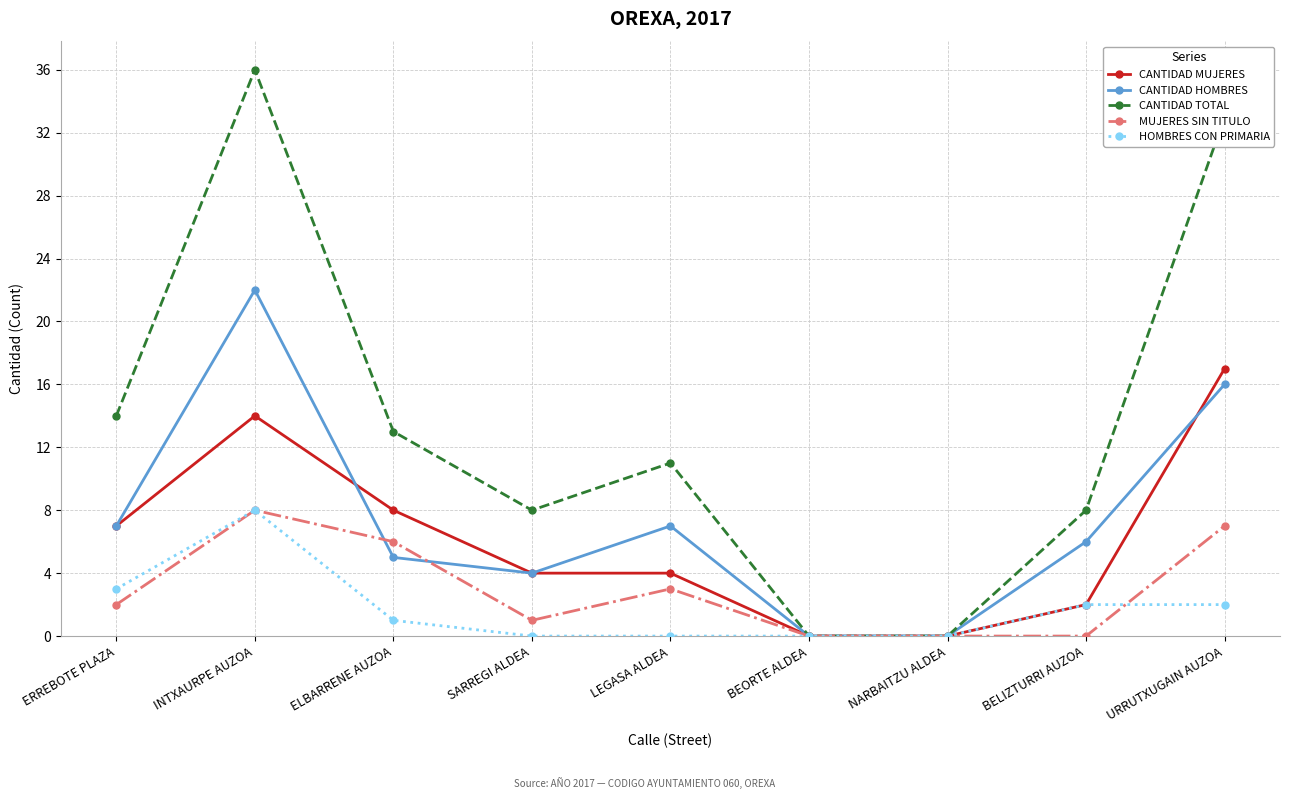

Is it true that HOMBRES CON PRIMARIA equals -5 at SARREGI ALDEA?

False